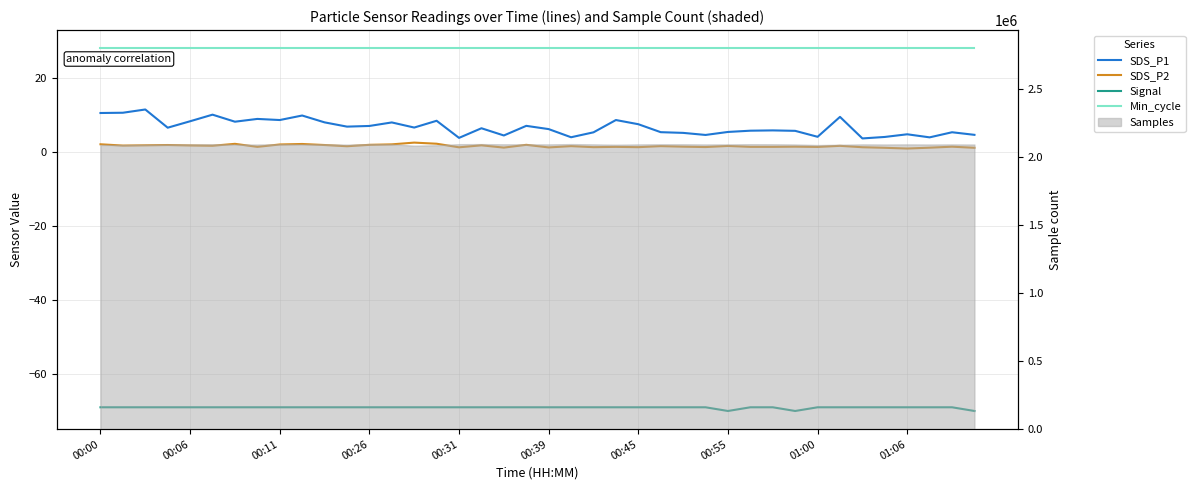

Reading right to left, transcribe all the data shown in this chart.

SDS_P1: 4.6	5.3	3.9	4.8	4.0	3.6	9.4	4.1	5.7	5.8	5.7	5.4	4.6	5.1	5.3	7.5	8.6	5.3	4.0	6.2	7.0	4.4	6.4	3.8	8.4	6.6	8.0	7.0	6.8	8.0	9.8	8.6	8.9	8.2	10.1	8.3	6.5	11.4	10.6	10.5
SDS_P2: 1.1	1.4	1.1	0.9	1.1	1.2	1.6	1.3	1.4	1.4	1.4	1.6	1.3	1.4	1.6	1.3	1.4	1.3	1.6	1.2	1.9	1.1	1.8	1.2	2.2	2.5	2.0	1.9	1.5	1.9	2.1	2.0	1.4	2.2	1.6	1.7	1.9	1.8	1.7	2.0
Signal: -70.0	-69.0	-69.0	-69.0	-69.0	-69.0	-69.0	-69.0	-70.0	-69.0	-69.0	-70.0	-69.0	-69.0	-69.0	-69.0	-69.0	-69.0	-69.0	-69.0	-69.0	-69.0	-69.0	-69.0	-69.0	-69.0	-69.0	-69.0	-69.0	-69.0	-69.0	-69.0	-69.0	-69.0	-69.0	-69.0	-69.0	-69.0	-69.0	-69.0
Min_cycle: 28.0	28.0	28.0	28.0	28.0	28.0	28.0	28.0	28.0	28.0	28.0	28.0	28.0	28.0	28.0	28.0	28.0	28.0	28.0	28.0	28.0	28.0	28.0	28.0	28.0	28.0	28.0	28.0	28.0	28.0	28.0	28.0	28.0	28.0	28.0	28.0	28.0	28.0	28.0	28.0